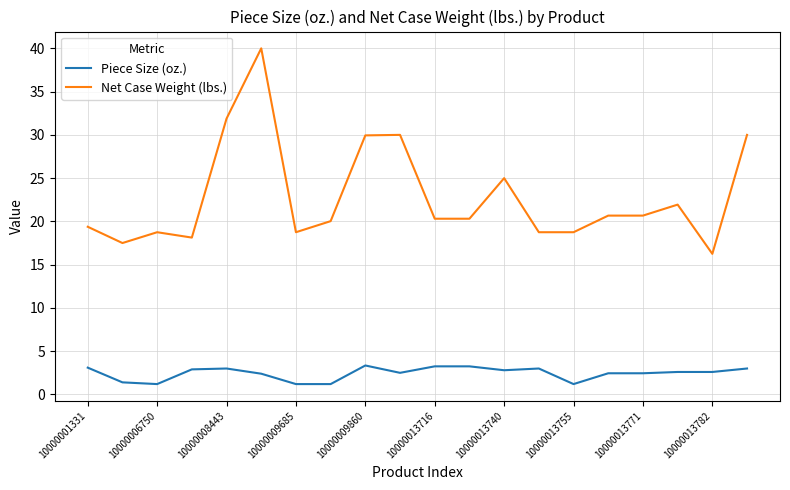

Rank the series by their maximum value, from lowest to highest.

Piece Size (oz.), Net Case Weight (lbs.)